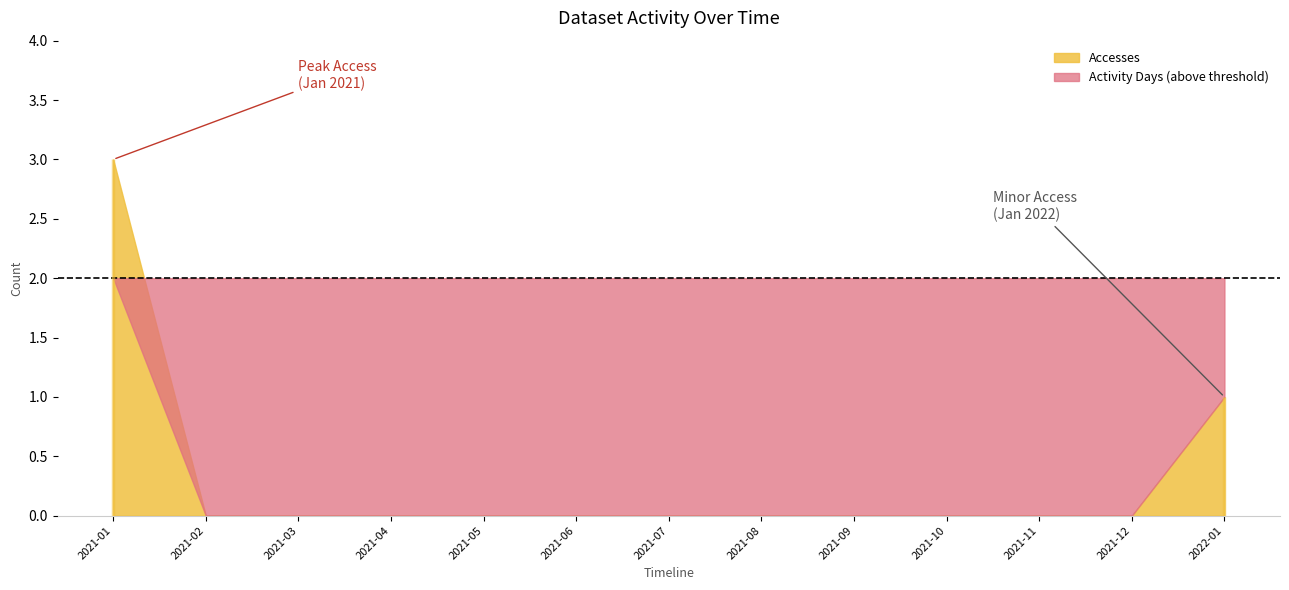

At which category is the sum across all series the highest?

2021-01